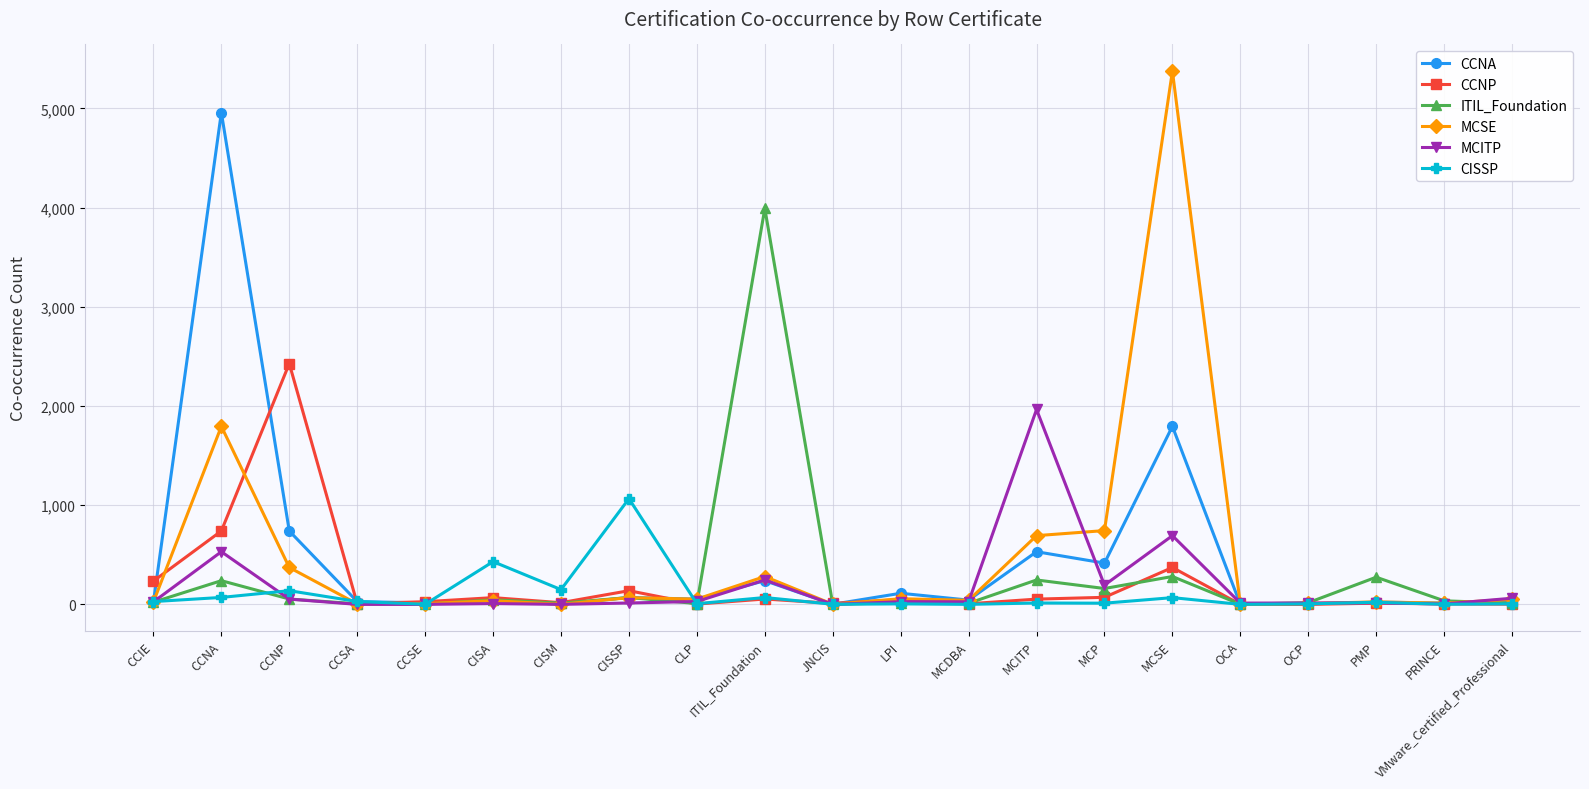

What is the approximate value of CISSP at OCP?

5